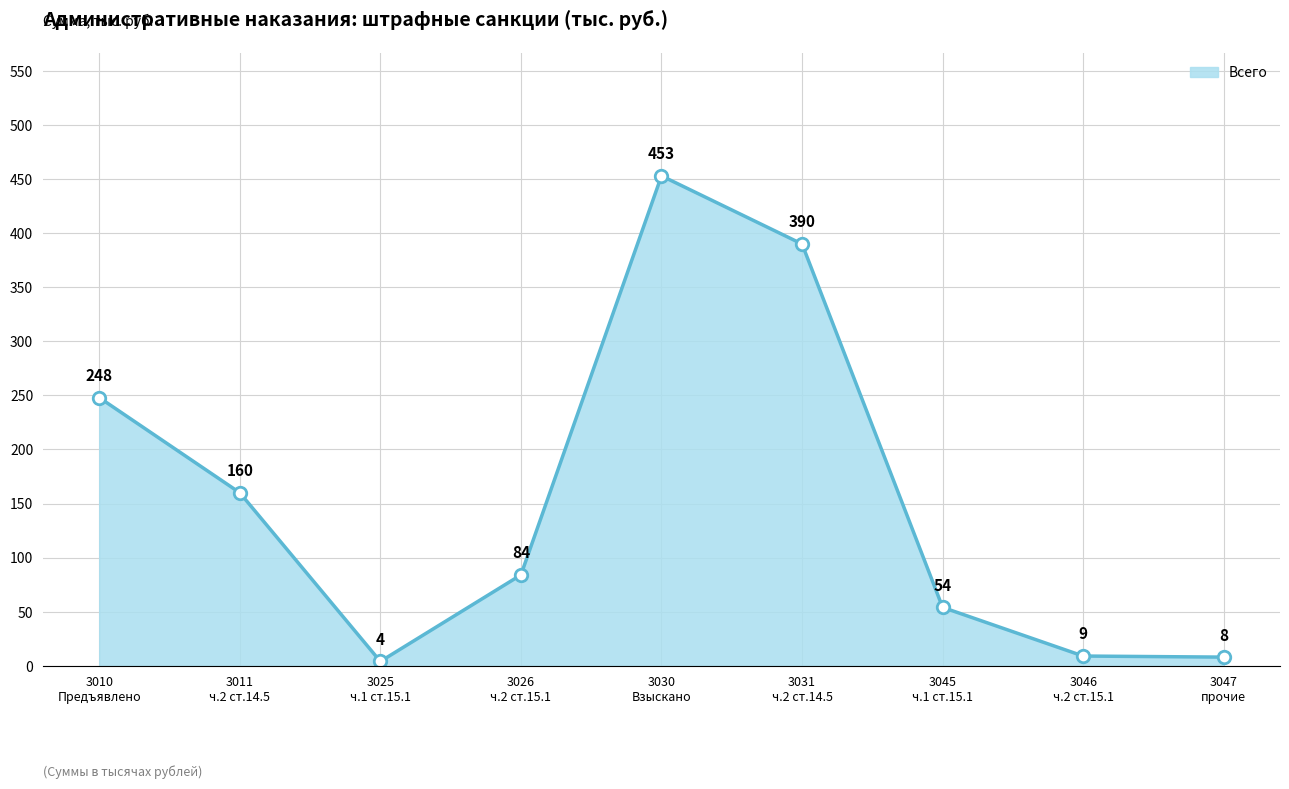

What is the change in value from 3045
ч.1 ст.15.1 to 3047
прочие?

-46